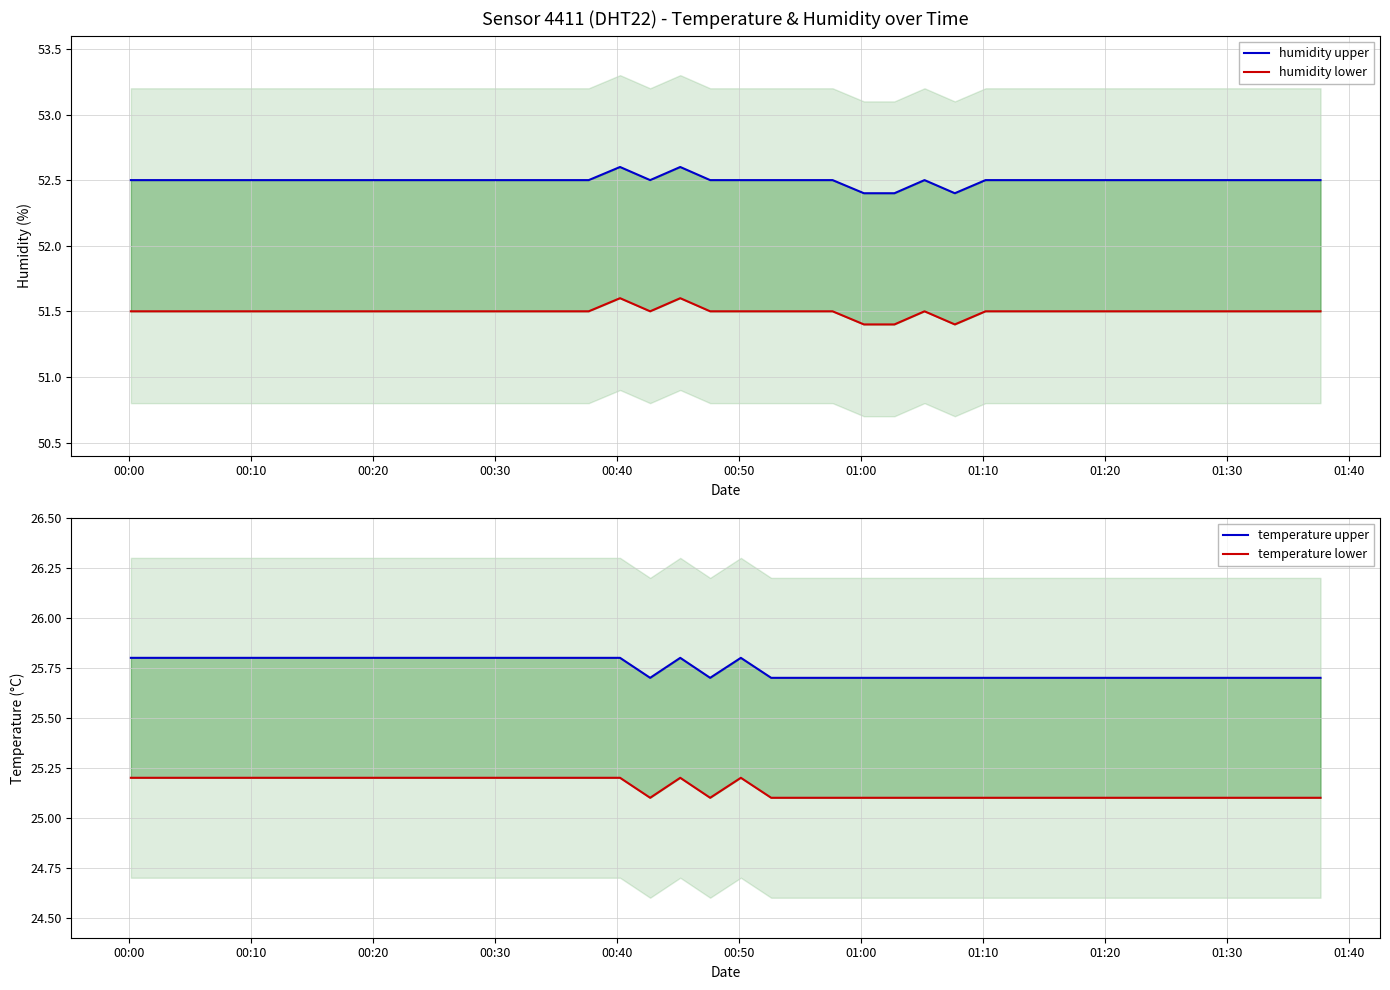

Which series has the widest spread of values?

humidity upper